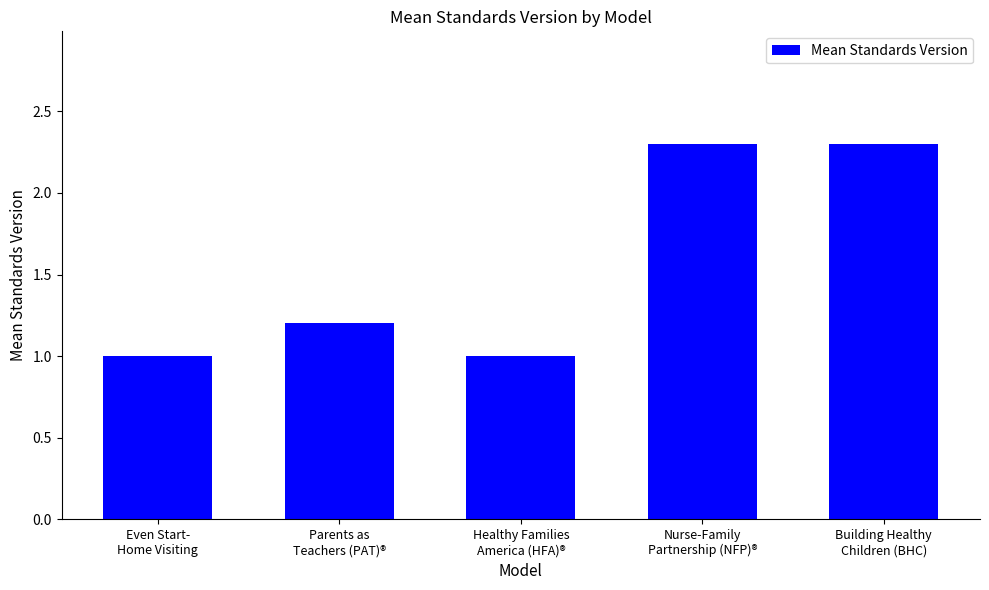

What is the value of the 5th bar from the left?

2.3